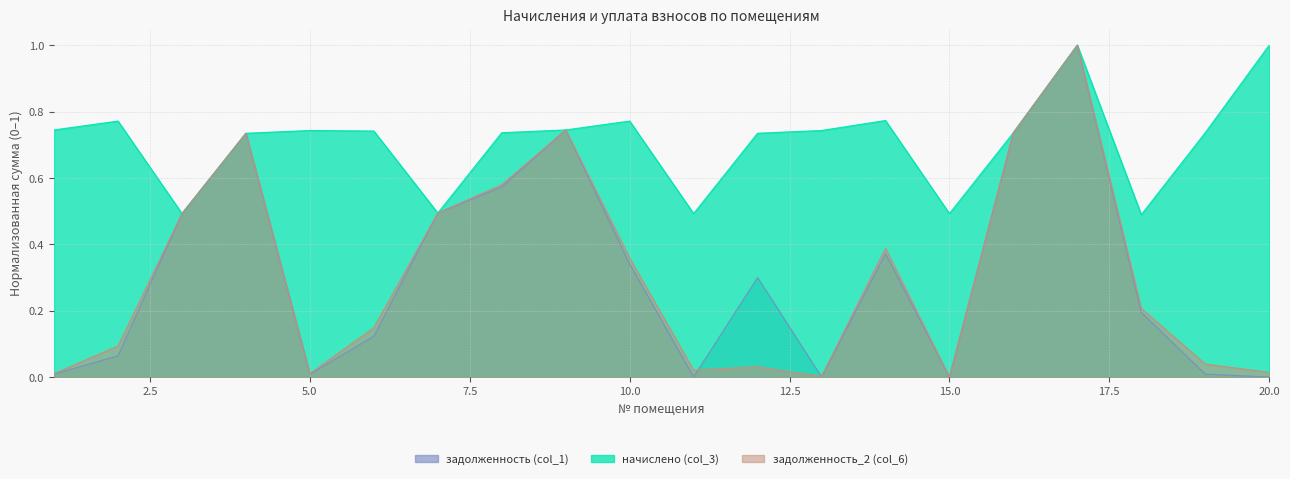

Where do начислено (col_3) and задолженность_2 (col_6) first cross each other?

2 and 3